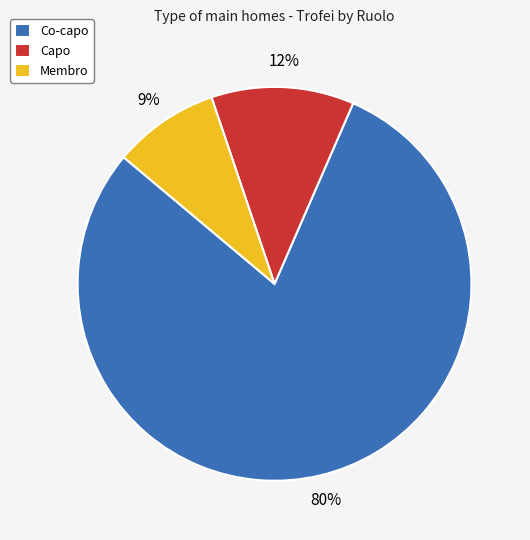

Which category has the smallest portion of the pie?

Membro